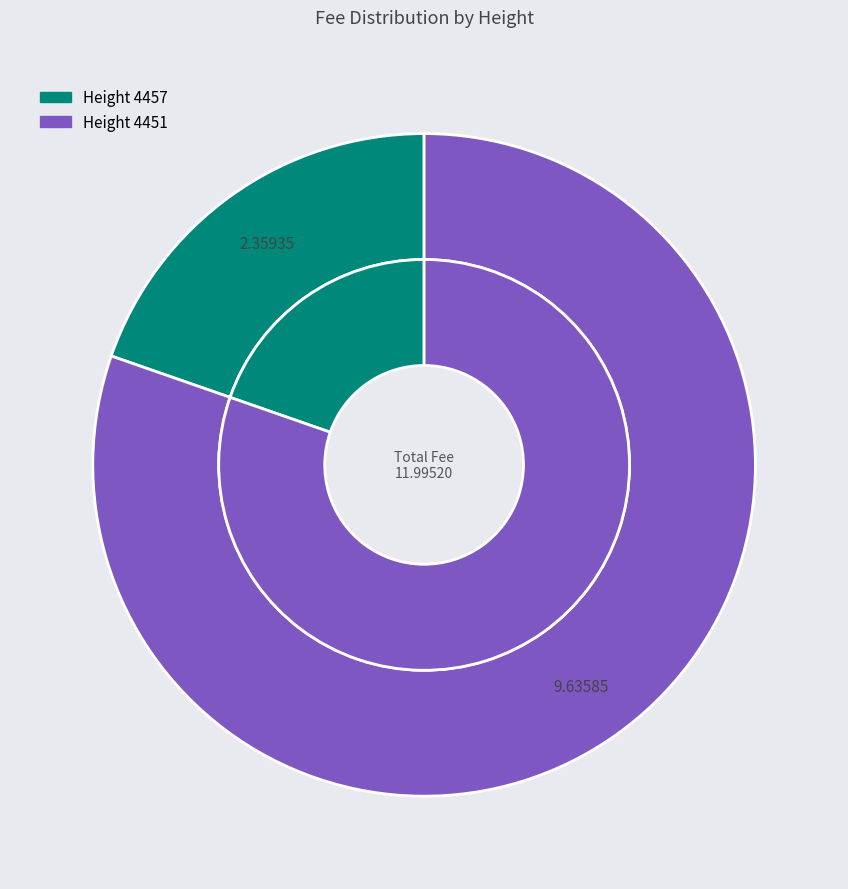

Rank the categories by value from lowest to highest.

4457, 4451